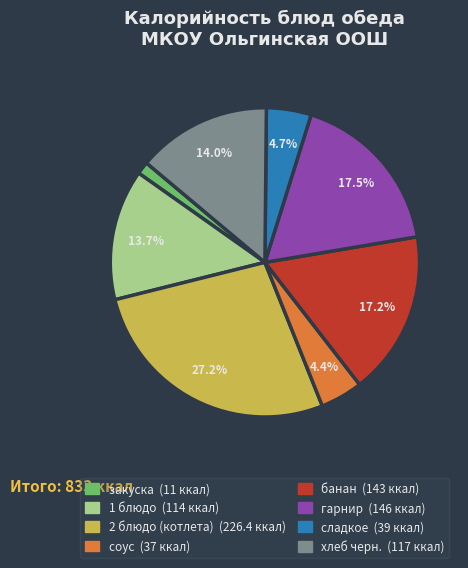

Which category has the biggest portion of the pie?

2 блюдо (котлета)